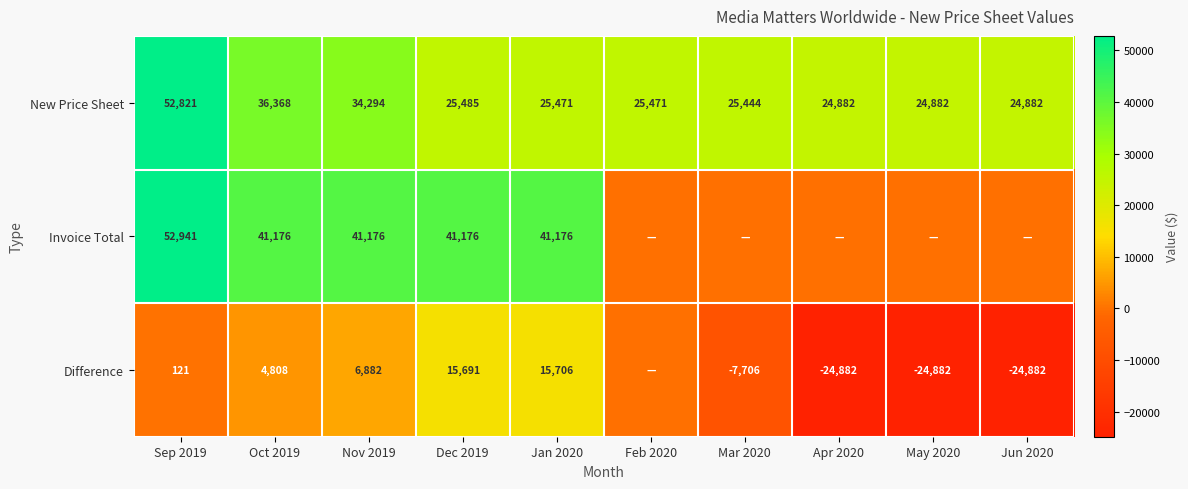

Rank the series at Oct 2019 from highest to lowest value.

Invoice Total, New Price Sheet, Difference